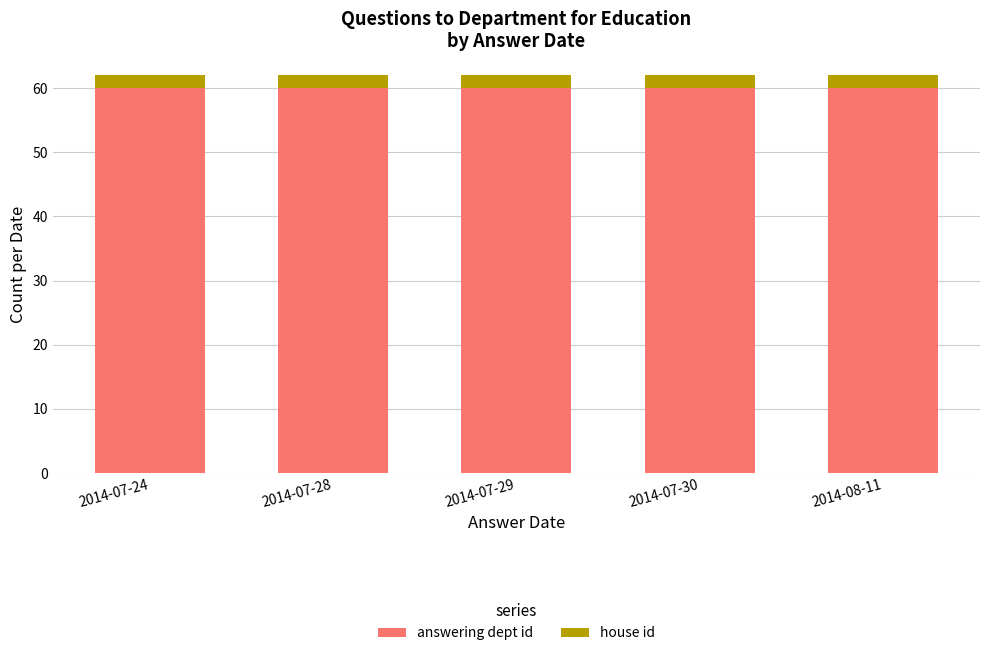

What is the minimum value for answering dept id?

60